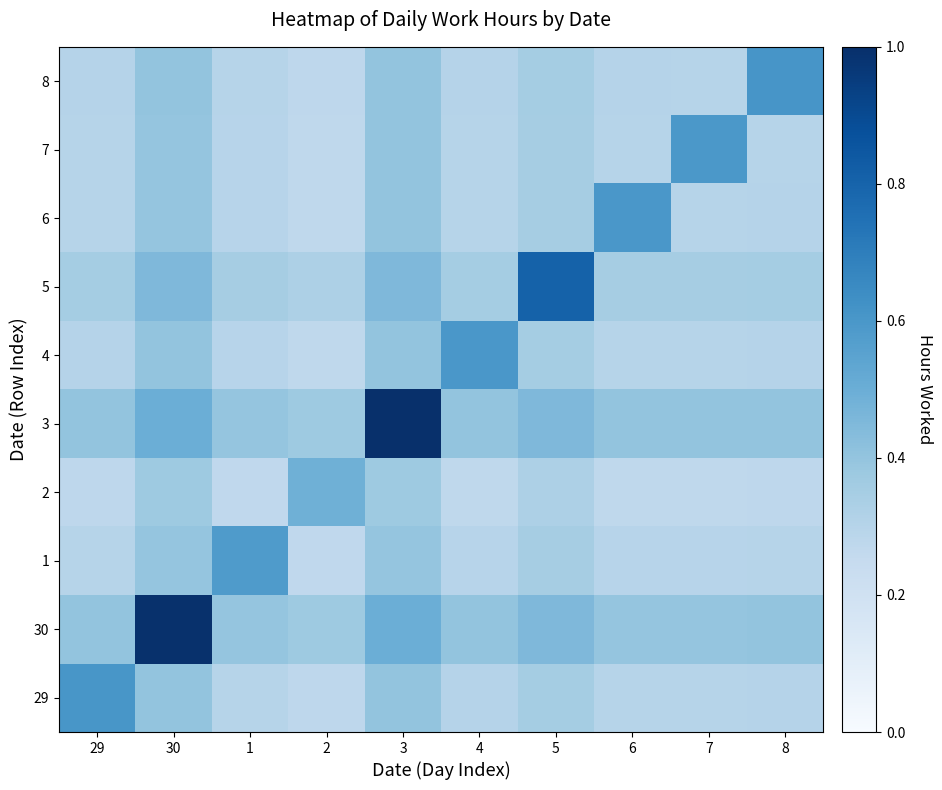

What is the spread (max minus min) of values at 30?

0.6